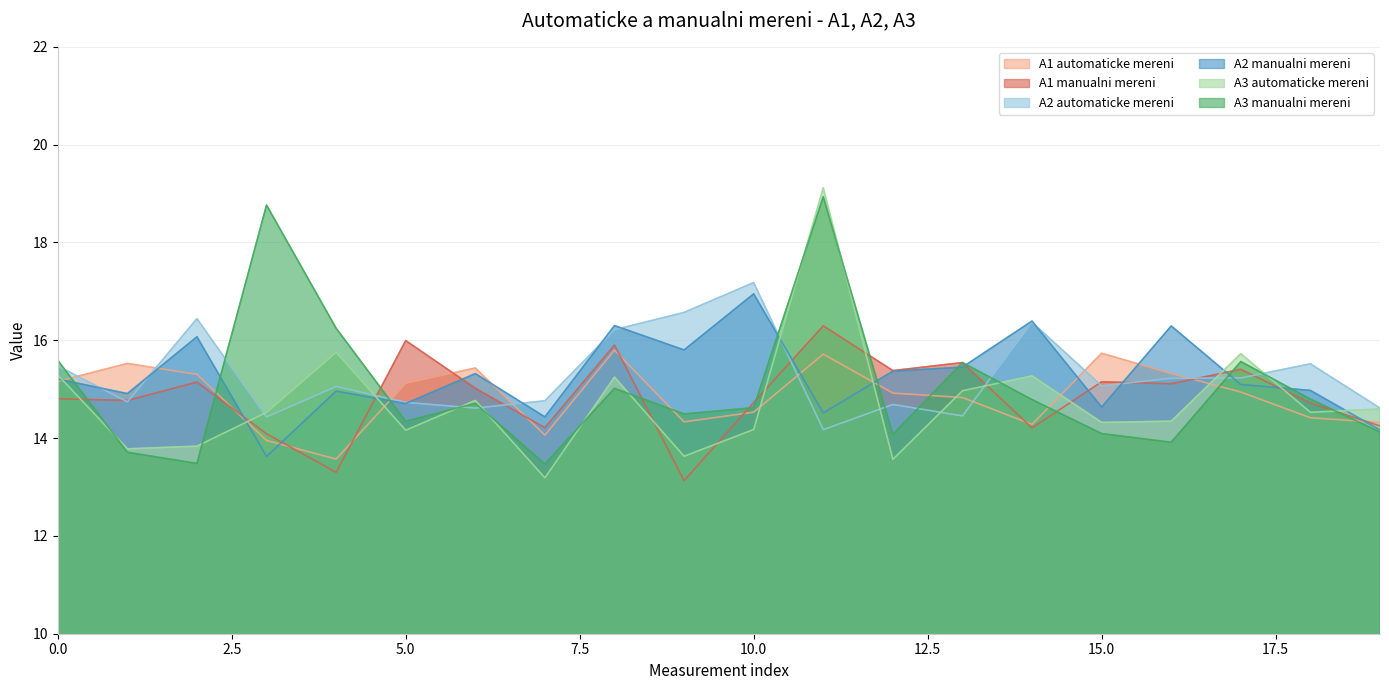

Does the chart have visible grid lines?

Yes